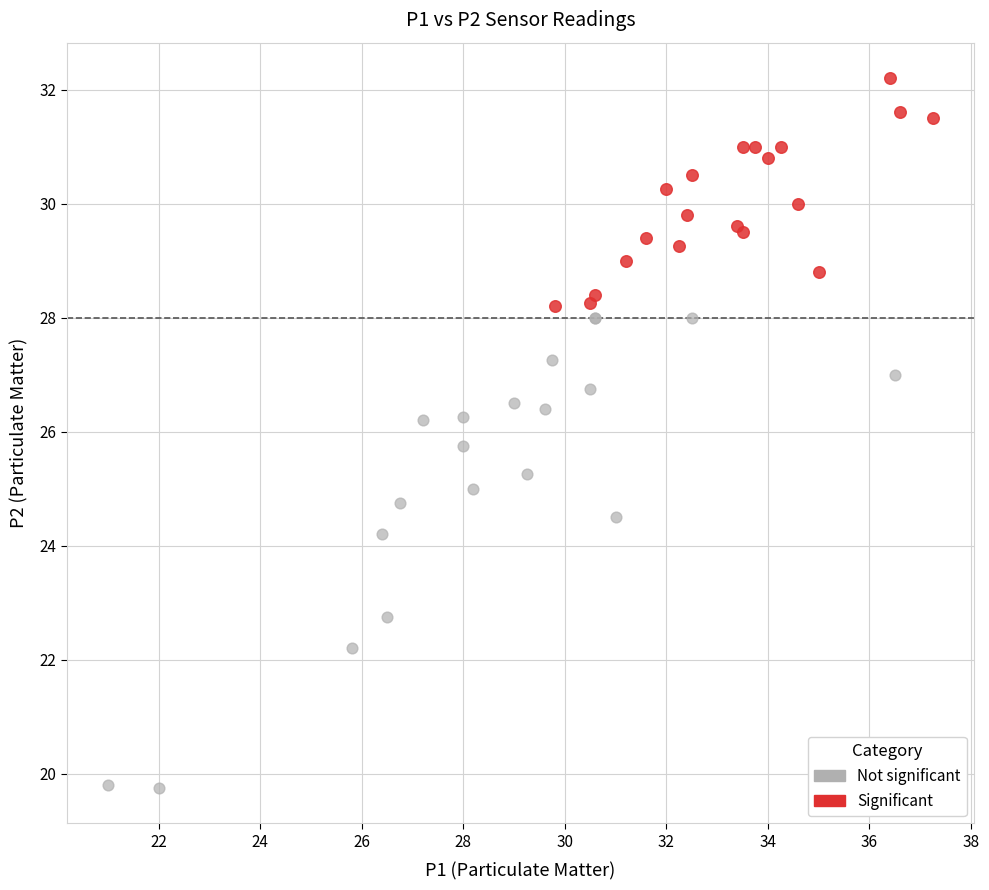

What are all the series names shown in the legend?

Not significant, Significant